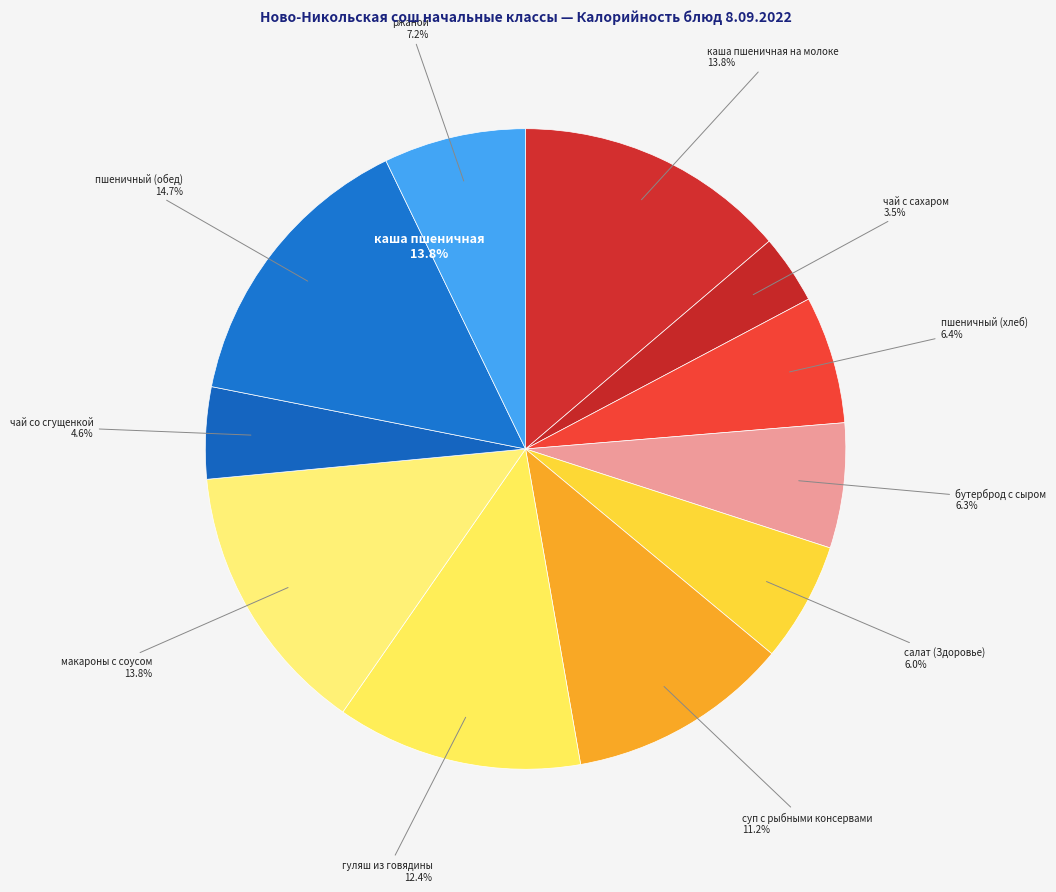

To the nearest percent, what is the combined percentage of макароны с соусом and гуляш из говядины?

26%